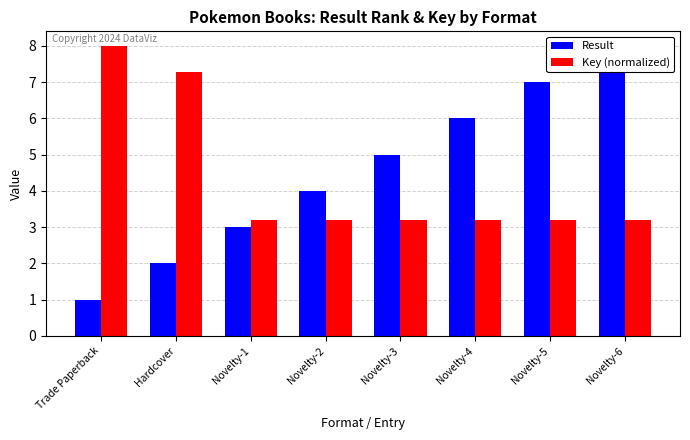

Between Novelty-2 and Novelty-5, which series saw the biggest shift?

Result